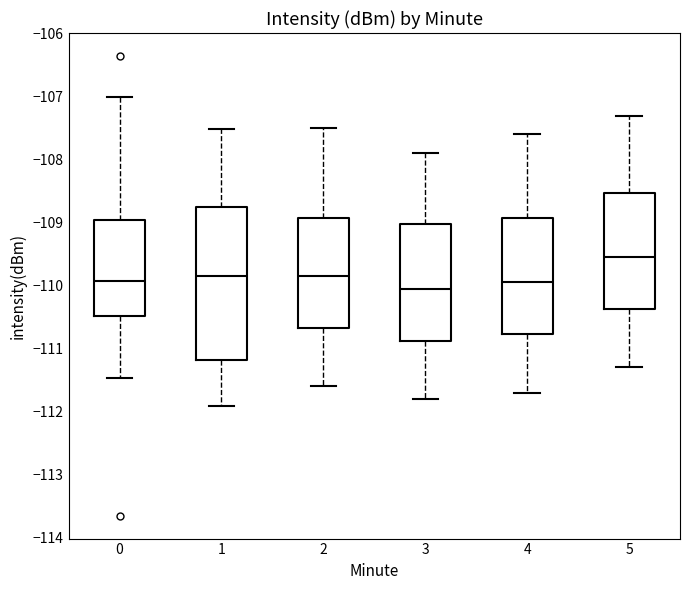

Where is the upper edge of the box at x = 1 on the y-axis? The values are not printed on the chart, so give them approximately, as read against the axis.

-108.7